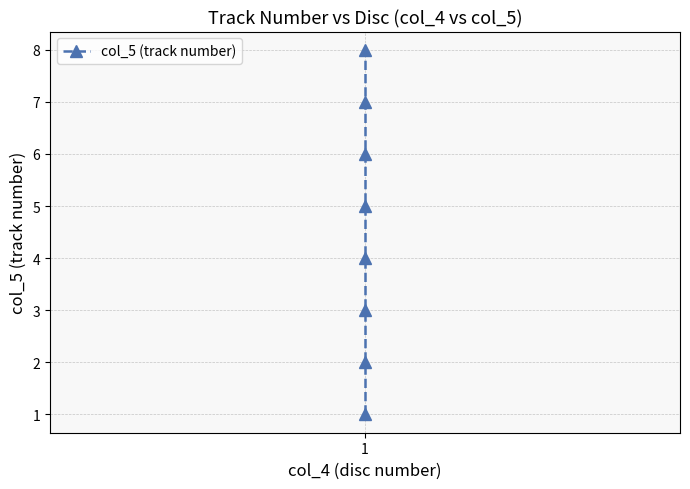

Does the chart have visible grid lines?

Yes